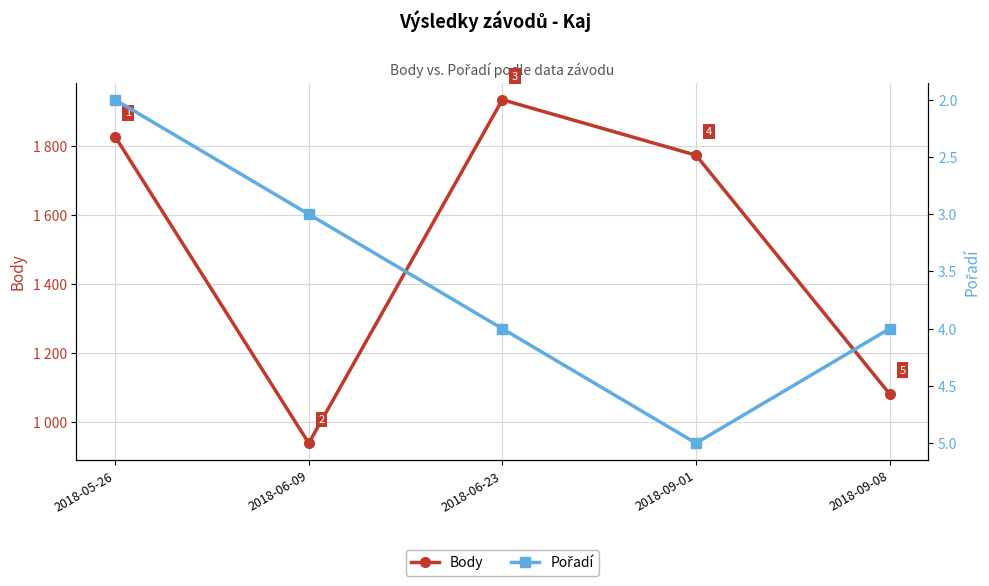

True or false: Pořadí and Body cross at least once.

False